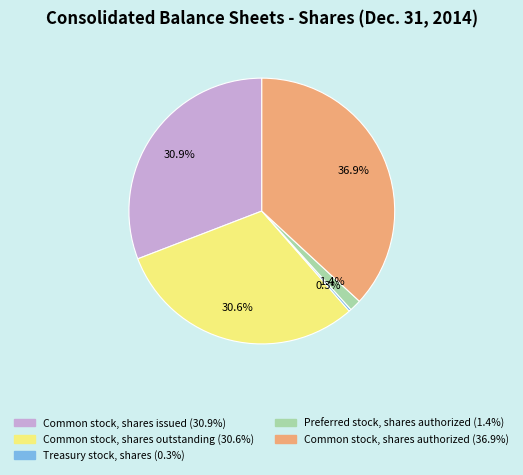

What is the smallest slice in the pie chart?

Treasury stock, shares